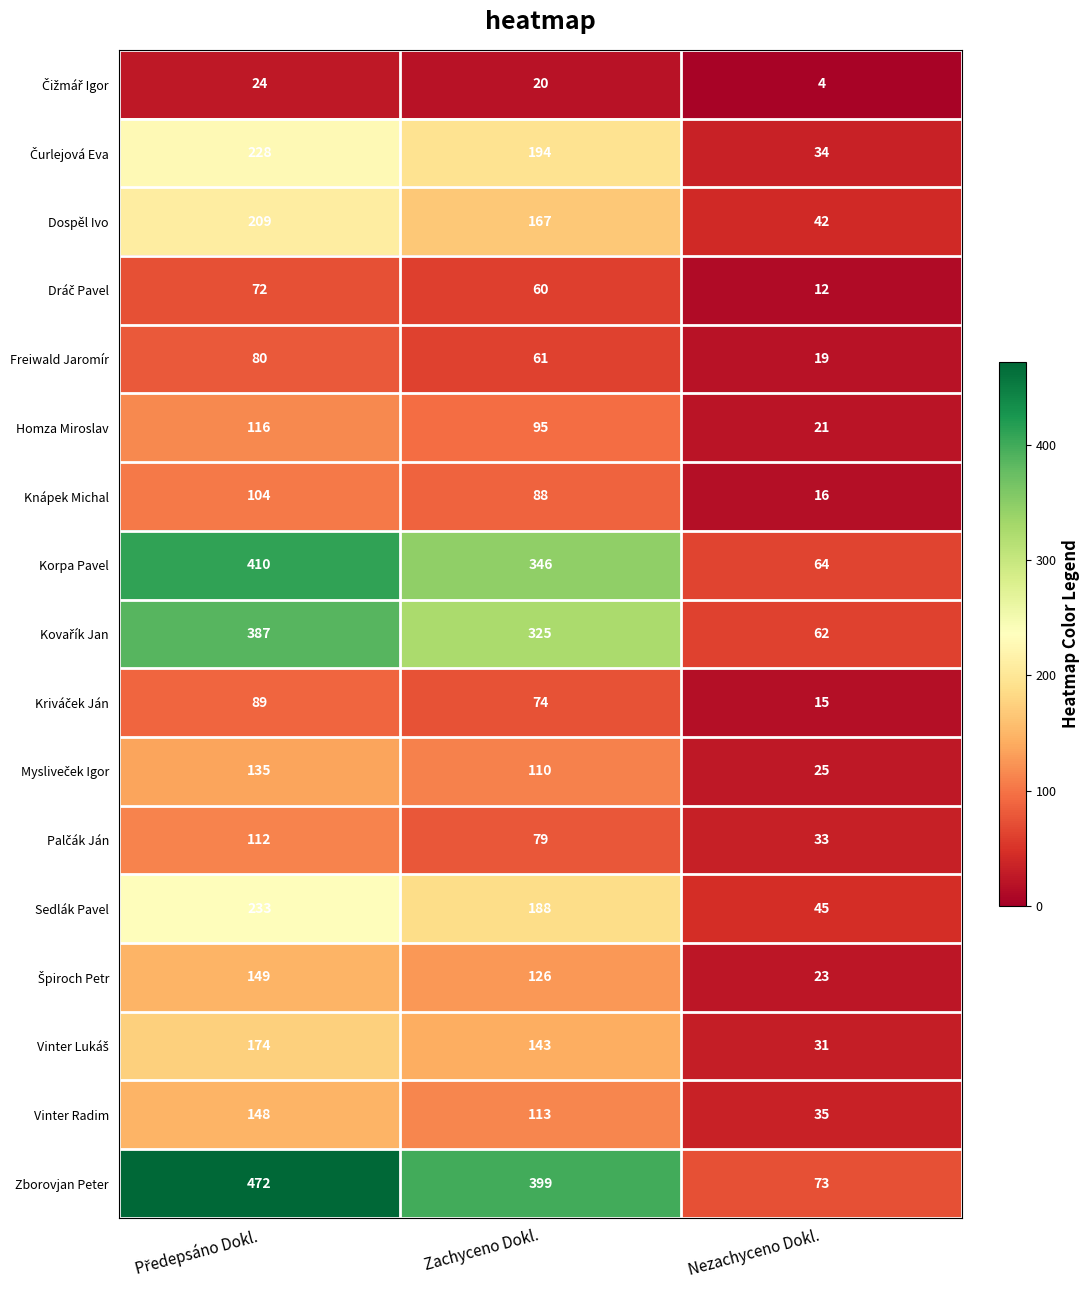

What is the total value across all series at Nezachyceno Dokl.?

554